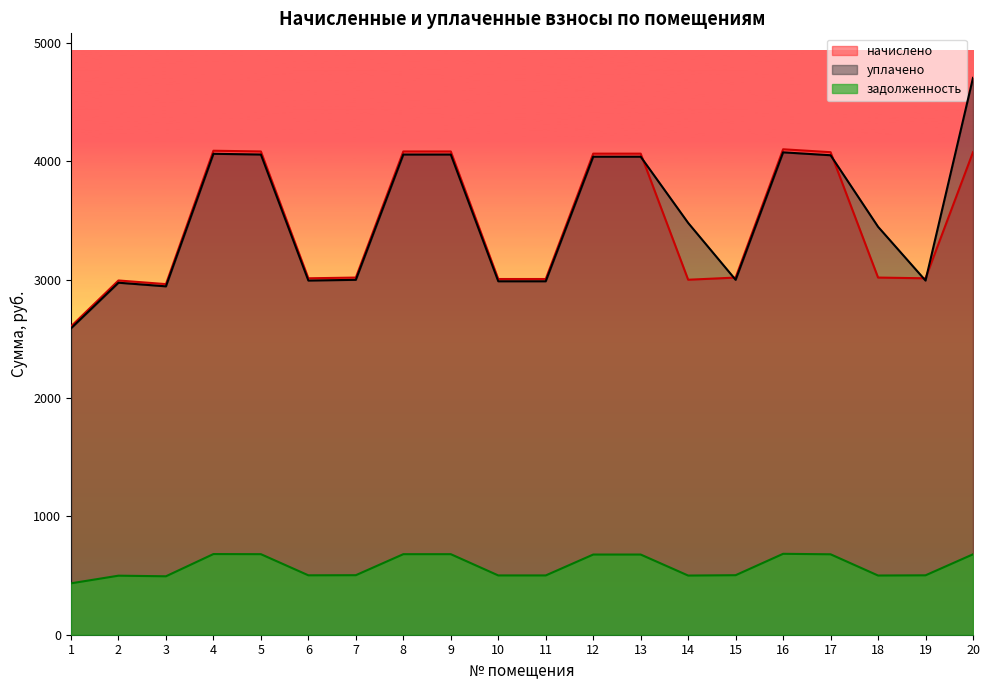

How many interior local peaks does the начислено series have?

3